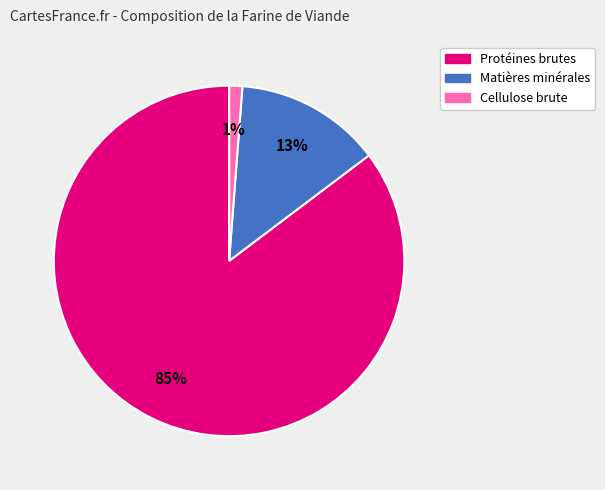

To the nearest percent, what is the average slice percentage?

20%